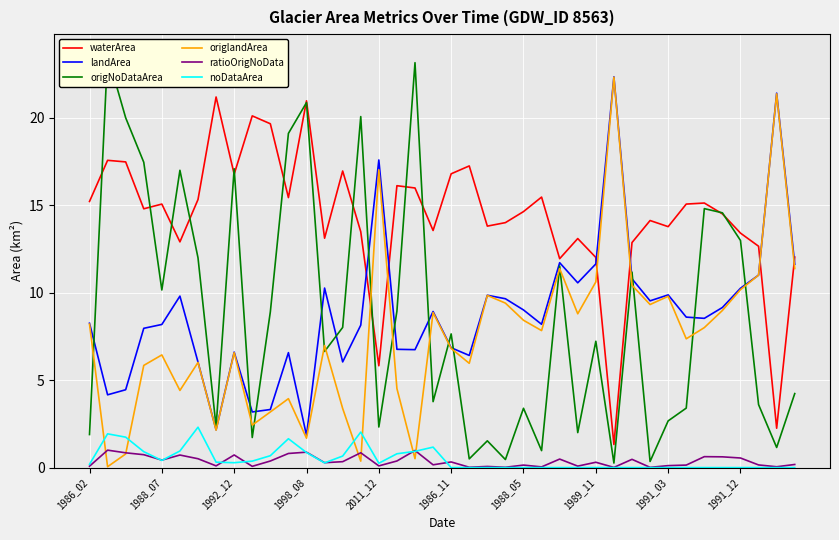

Is it true that waterArea equals 16.8 at 1992_12?

True